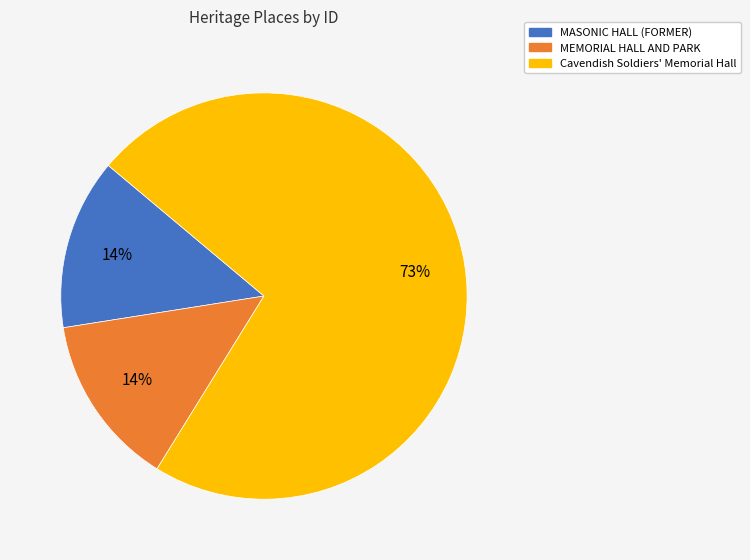

To the nearest percent, what is the average slice percentage?

33%